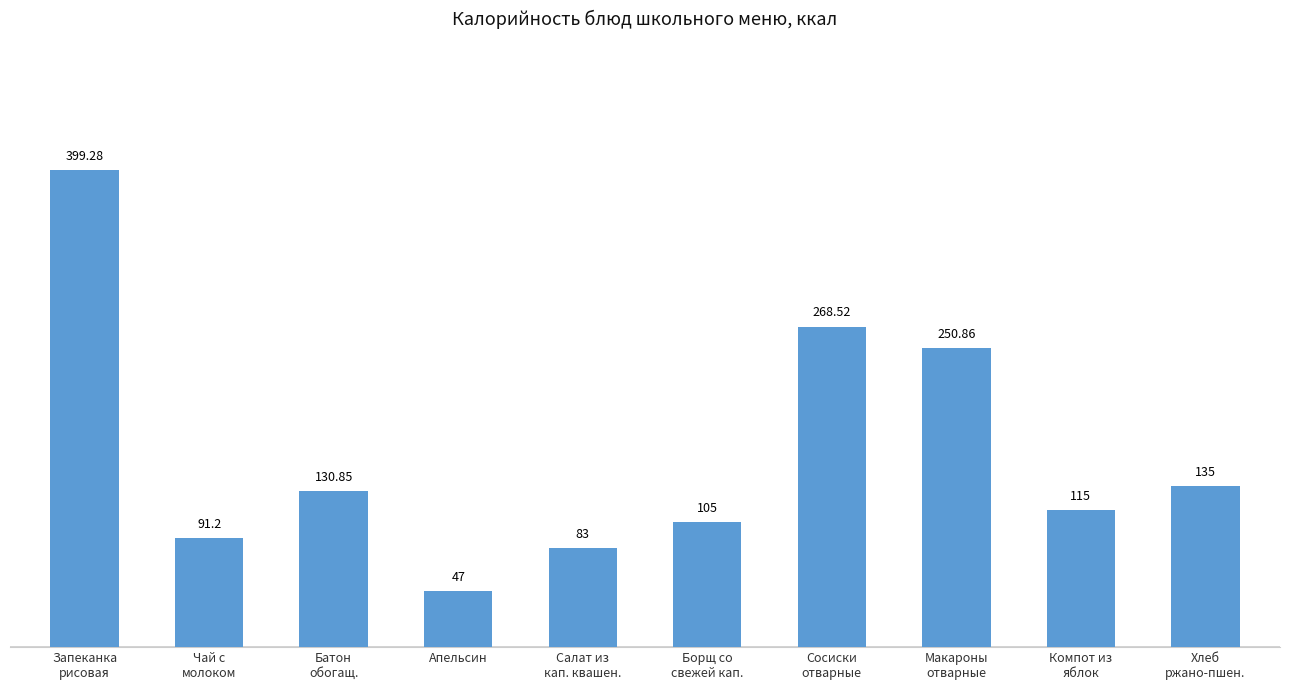

At which category does the chart reach its minimum across all series?

Апельсин